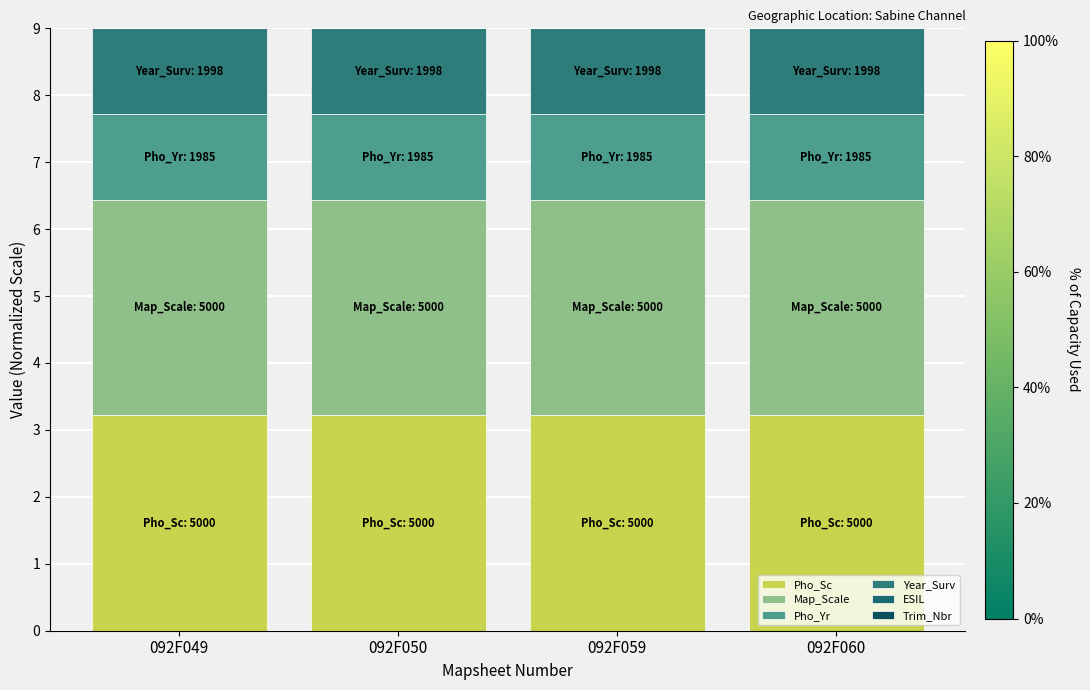

Count the number of data series in this chart.

6